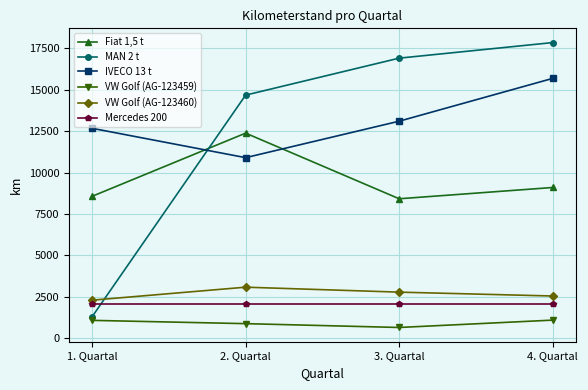

True or false: VW Golf (AG-123460) has more than 1 interior local peaks.

False